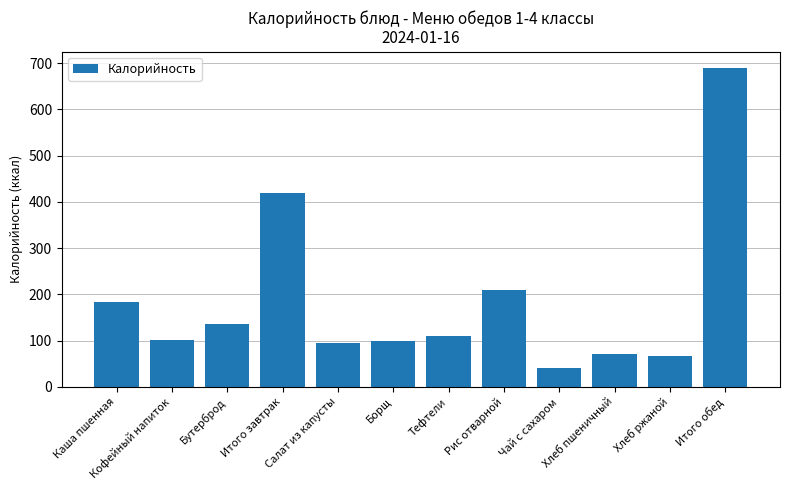

At which category does the chart reach its peak across all series?

Итого обед